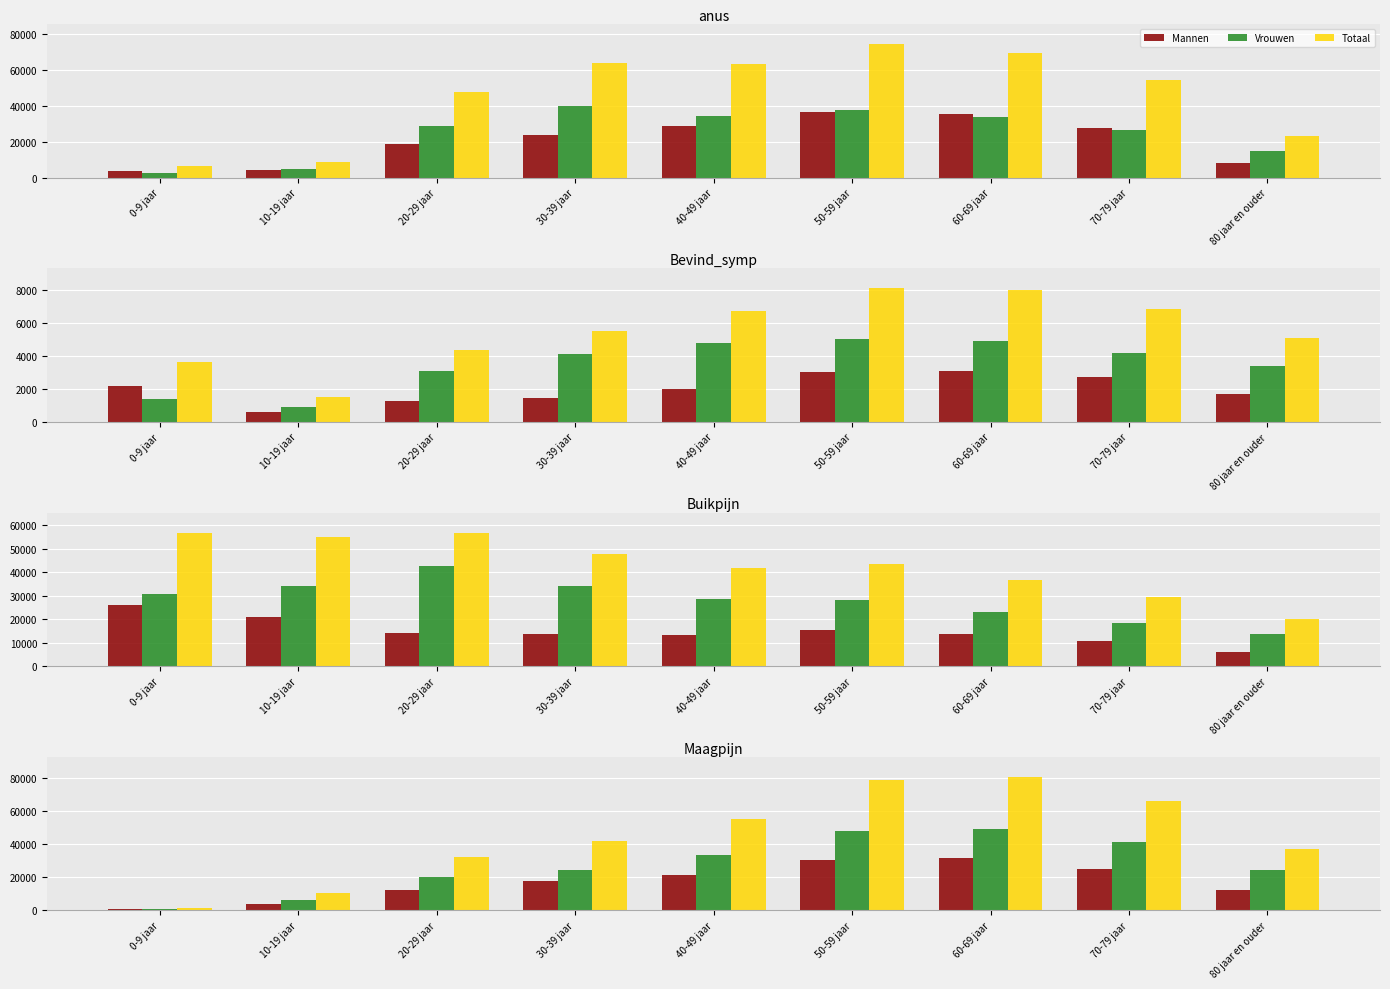

Count the number of categories in the chart.

9